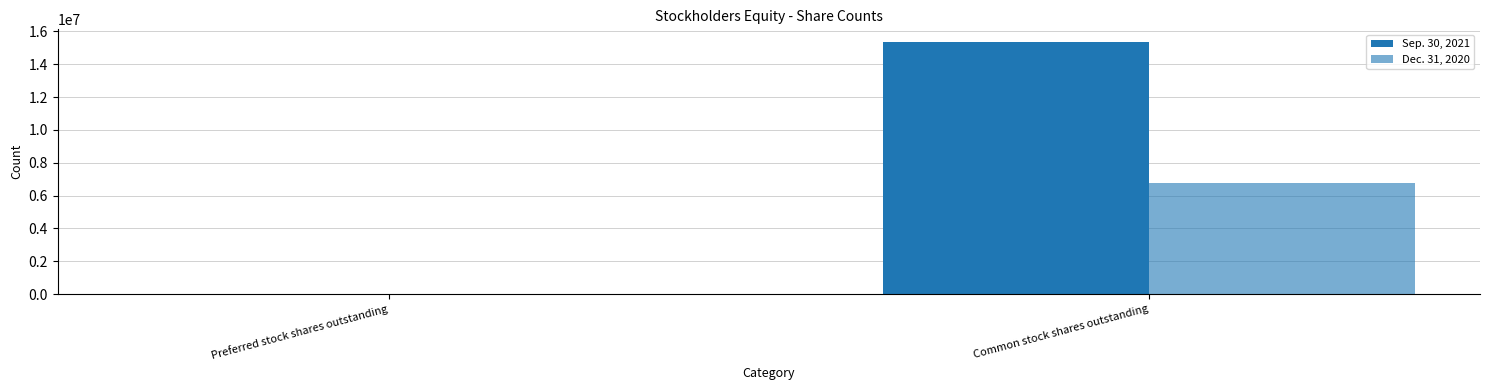

Which category has the highest value across all series?

Common stock shares outstanding